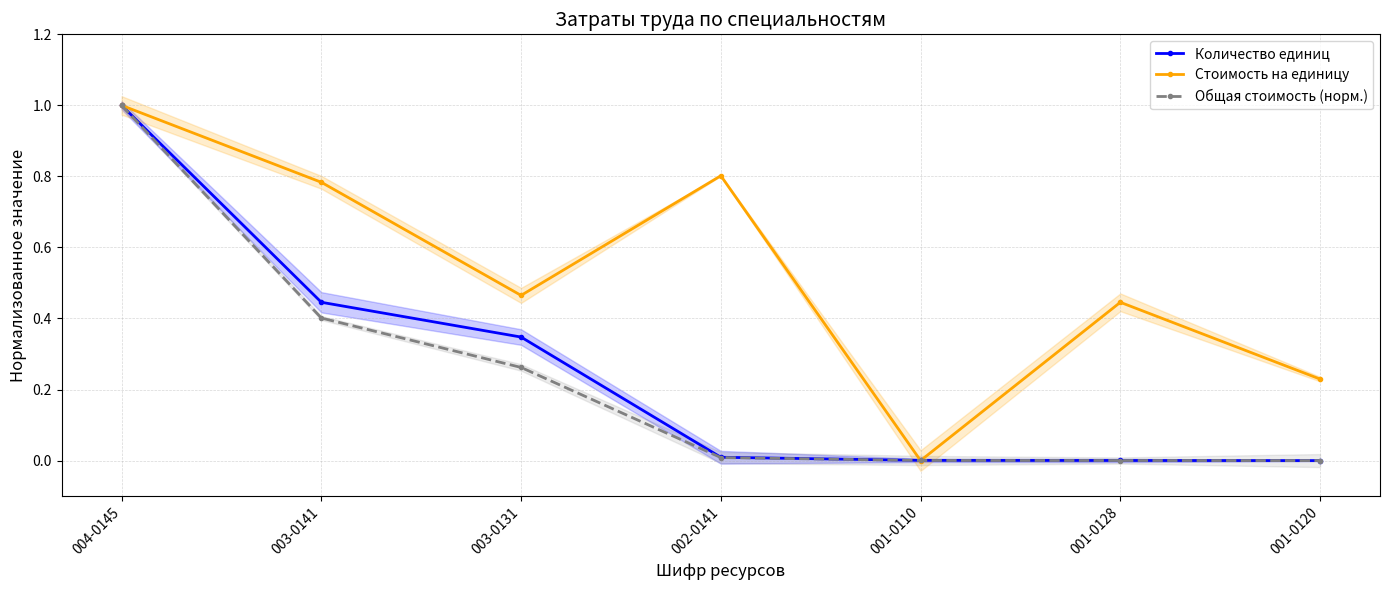

How many categories are shown in the chart?

7